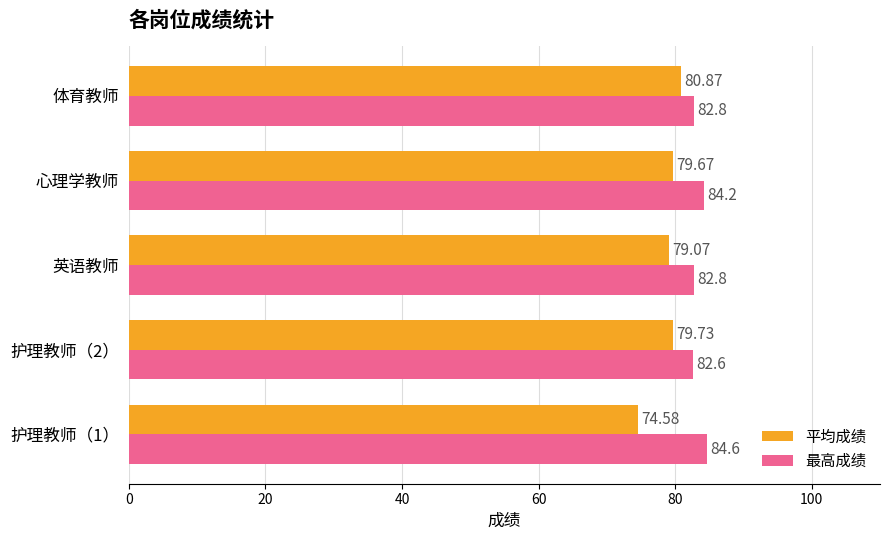

Which series has the largest range (max minus min)?

平均成绩